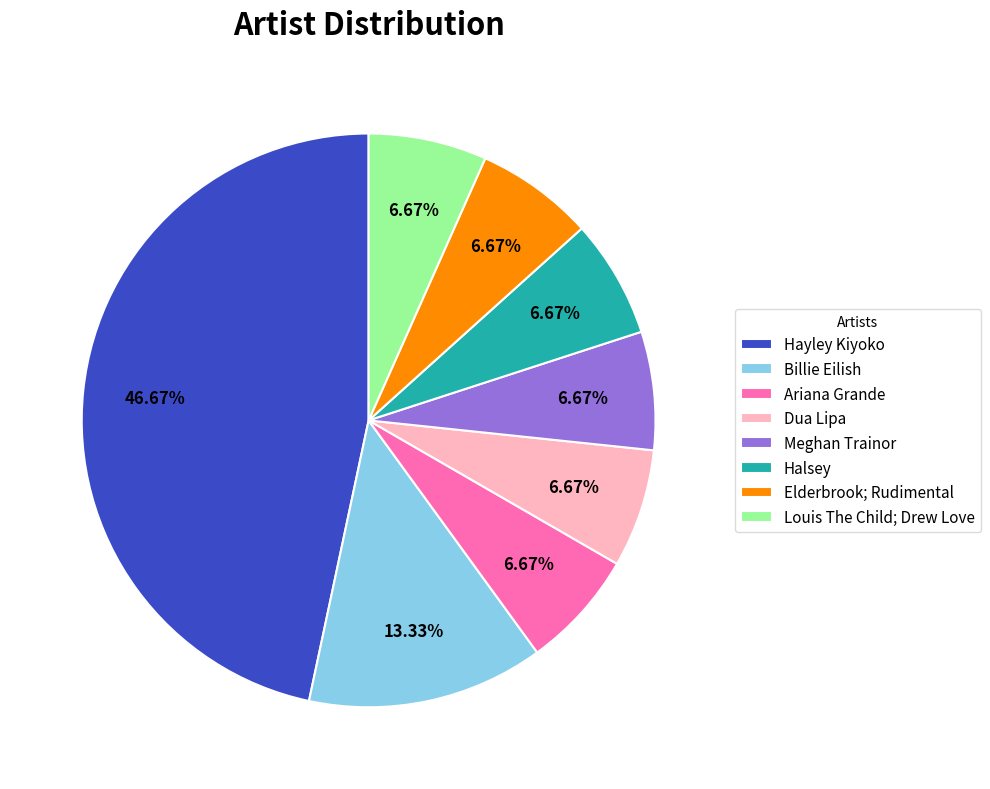

Does Hayley Kiyoko represent more than half of the total?

No